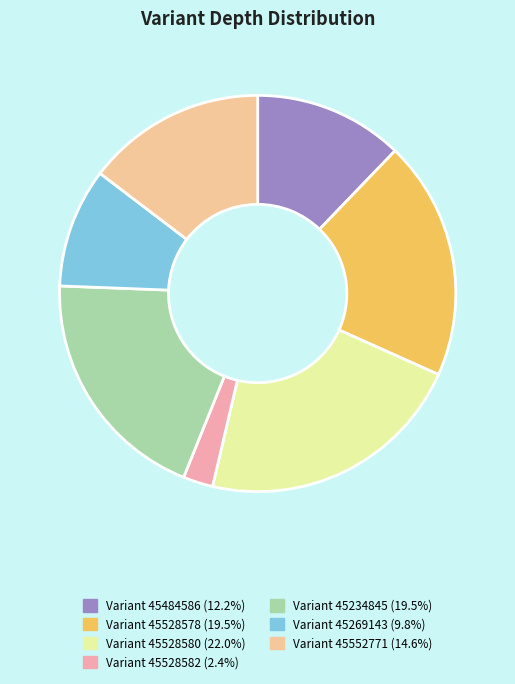

Count the number of slices in the pie.

7